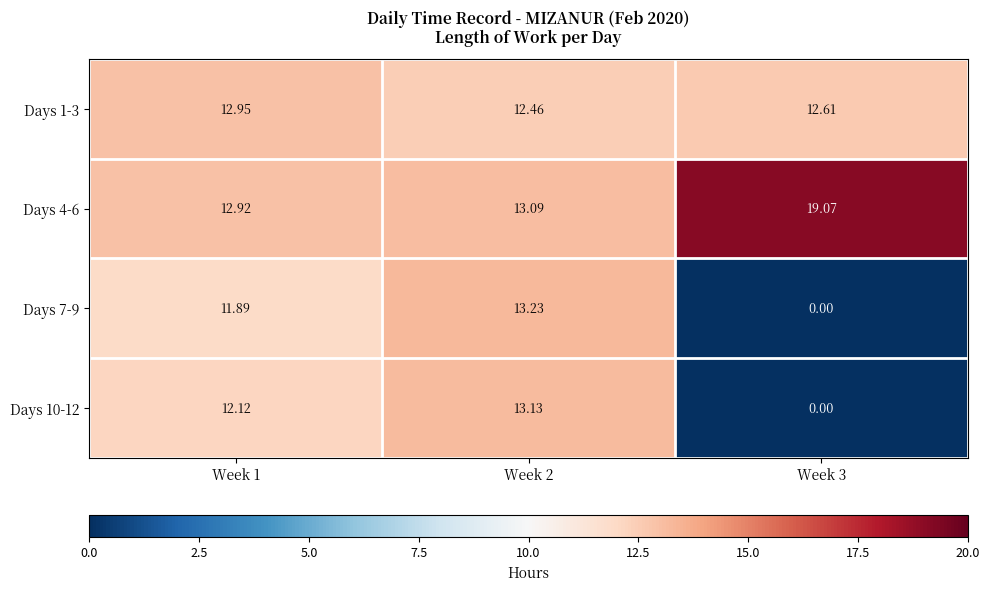

How many values in the Days 4-6 series are below 13?

1